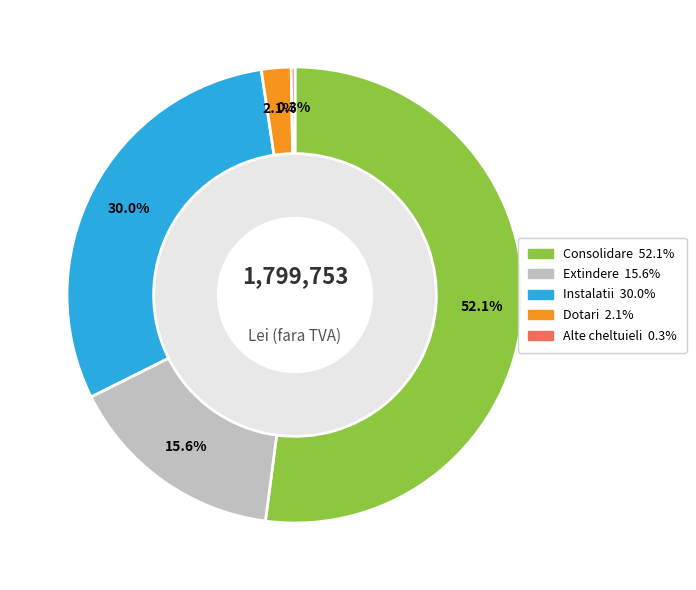

Is there a majority slice in this chart?

Yes